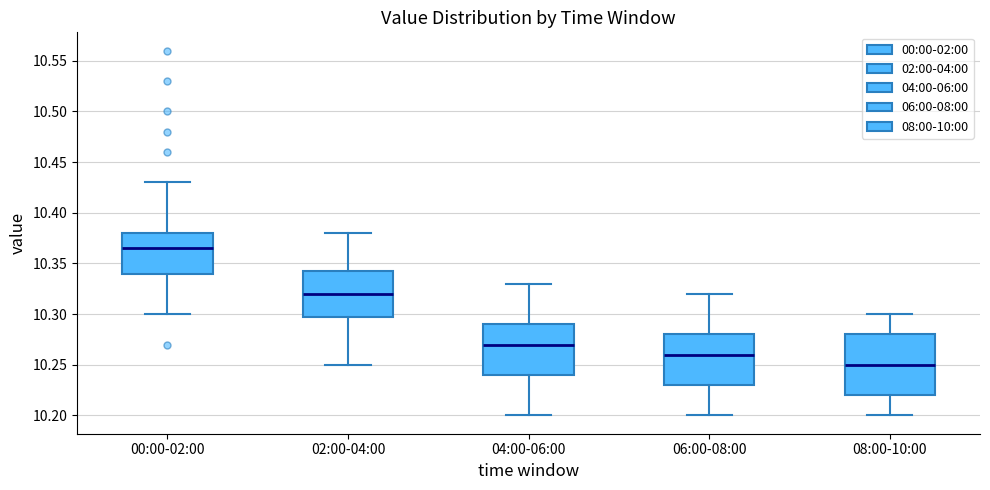

Where does the median line of the box for 02:00-04:00 sit on the y-axis? The values are not printed on the chart, so give them approximately, as read against the axis.

10.320